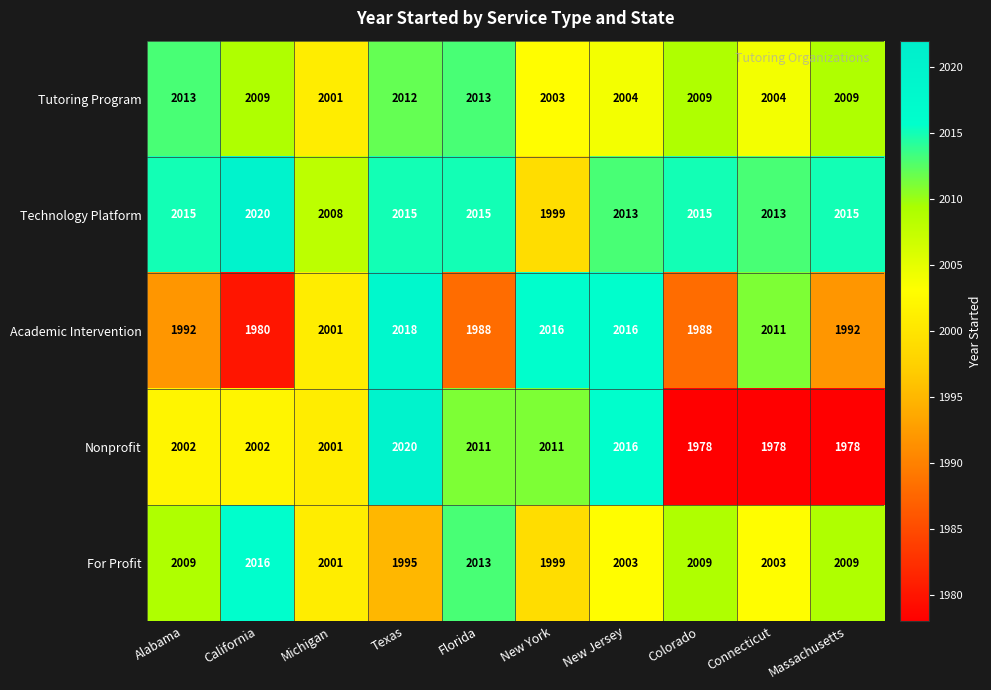

What is the spread (max minus min) of values at Florida?

27